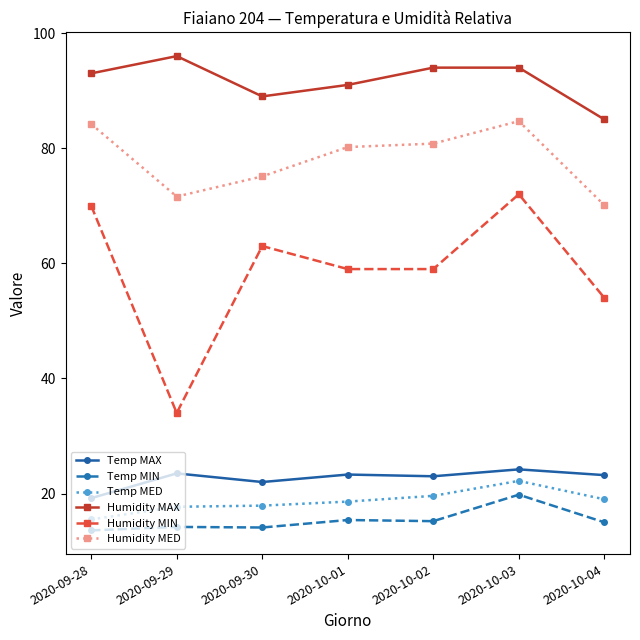

What is the spread (max minus min) of values at 2020-10-02?

78.8